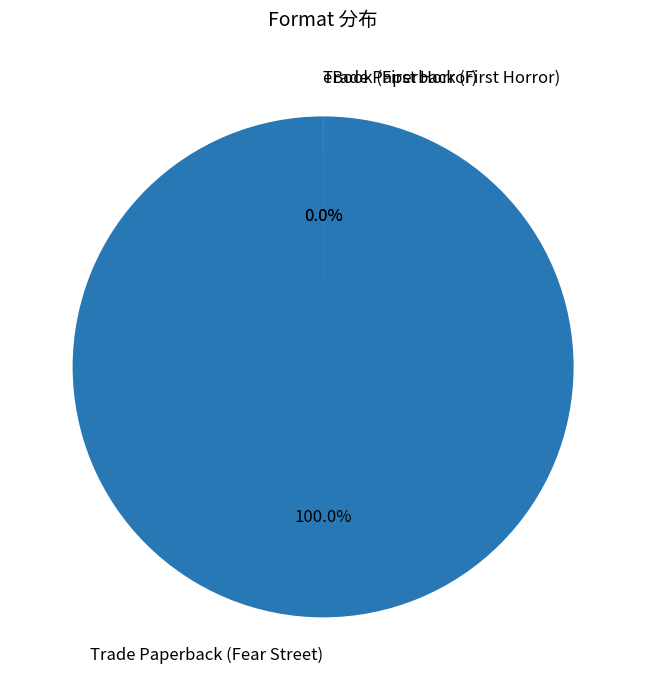

Which category accounts for the majority?

Trade Paperback (Fear Street)